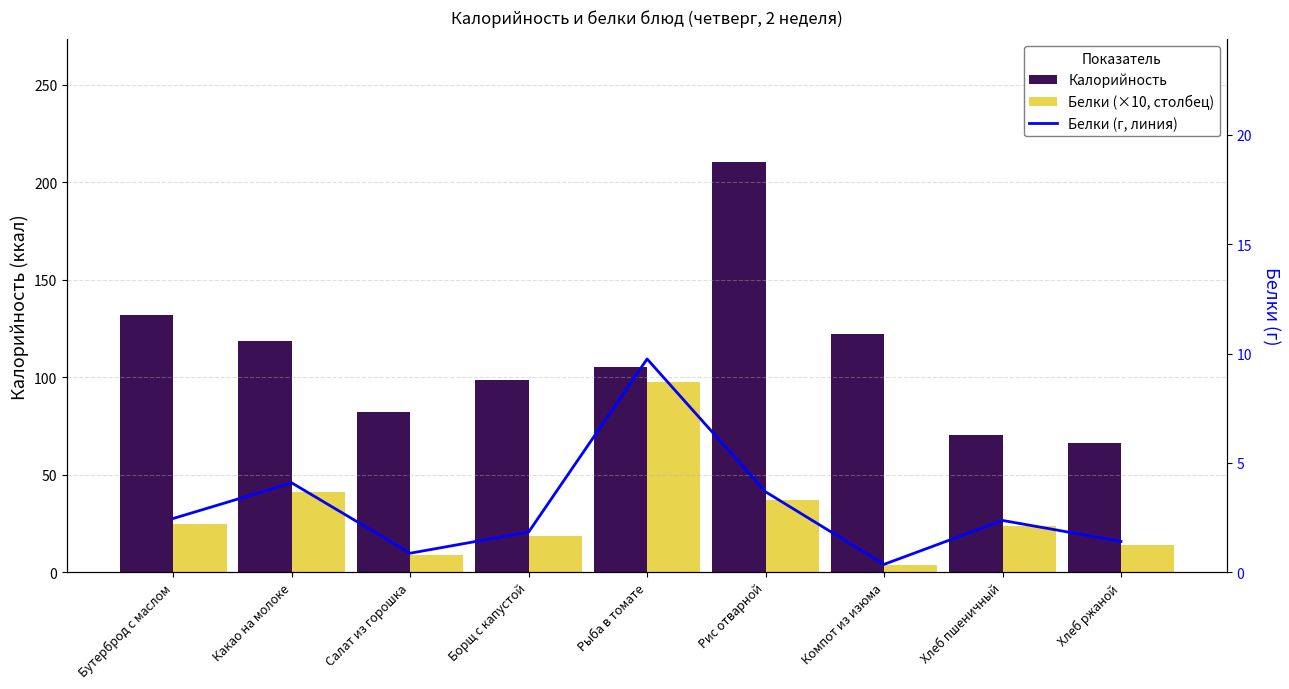

What is the label of the 2nd bar from the right?

Хлеб пшеничный